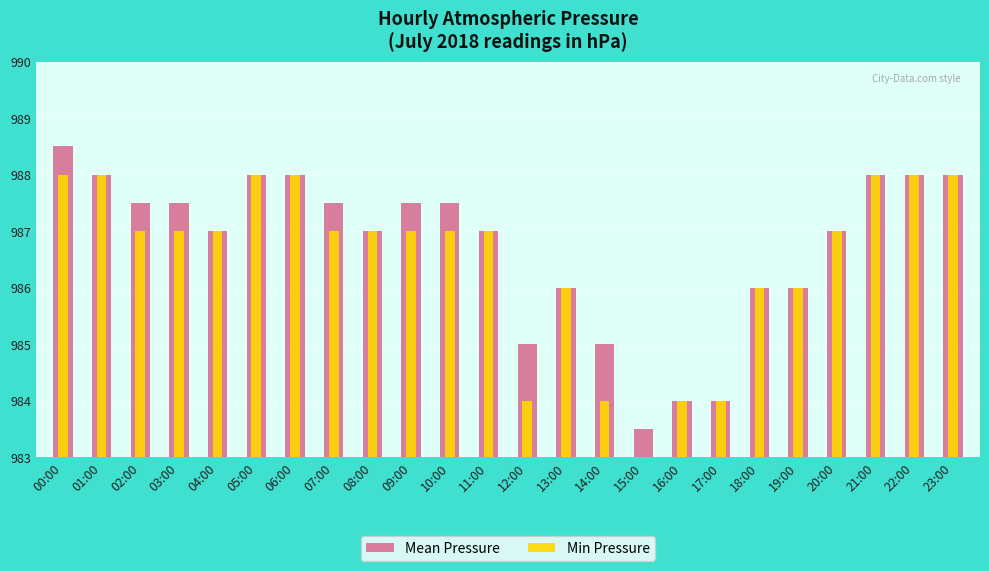

Is the value of Mean Pressure at 10:00 greater than the value of Min Pressure at 08:00?

Yes